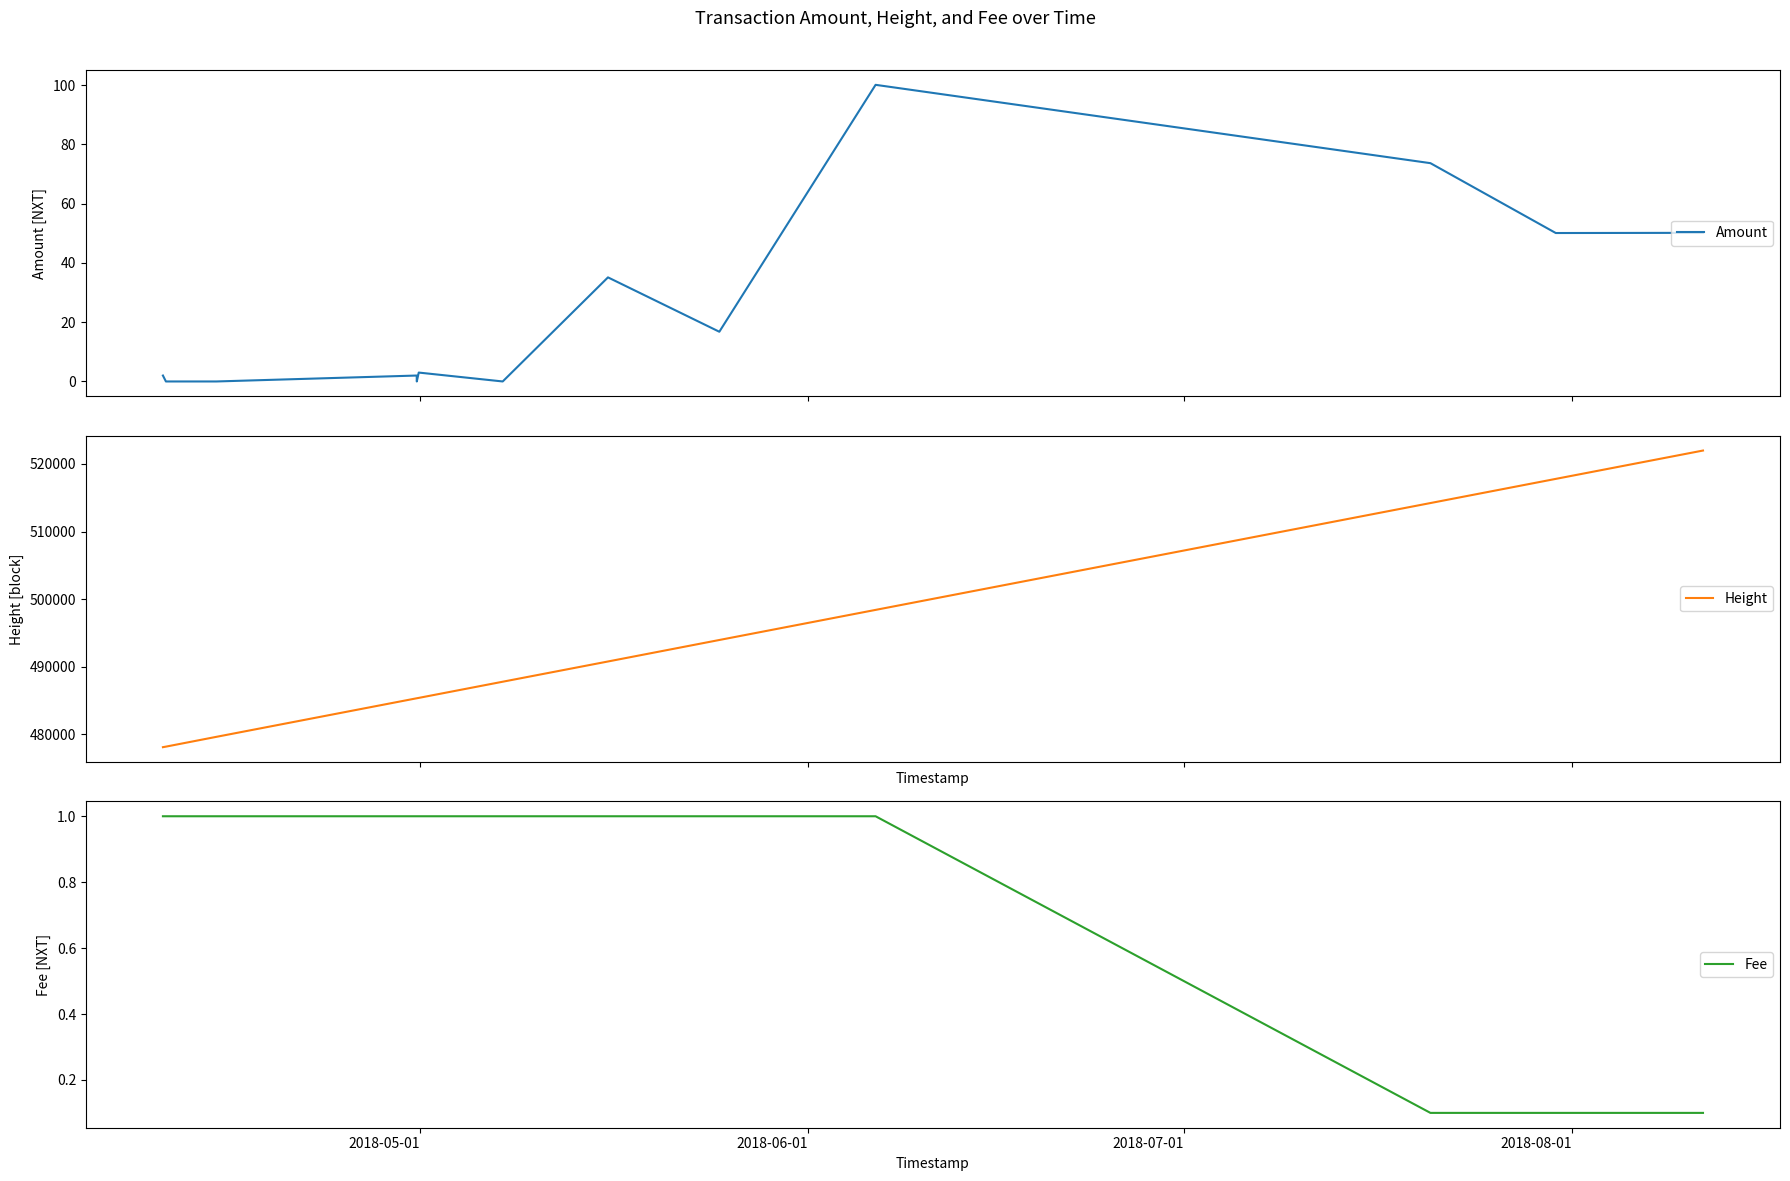

How many Fee values are between 1 and 2?

10